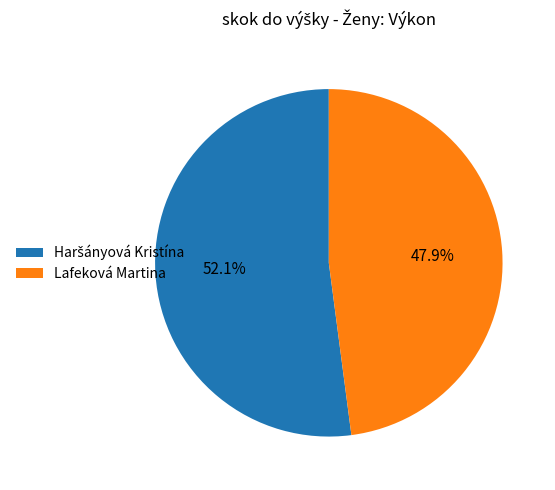

How many slices are in this pie chart?

2